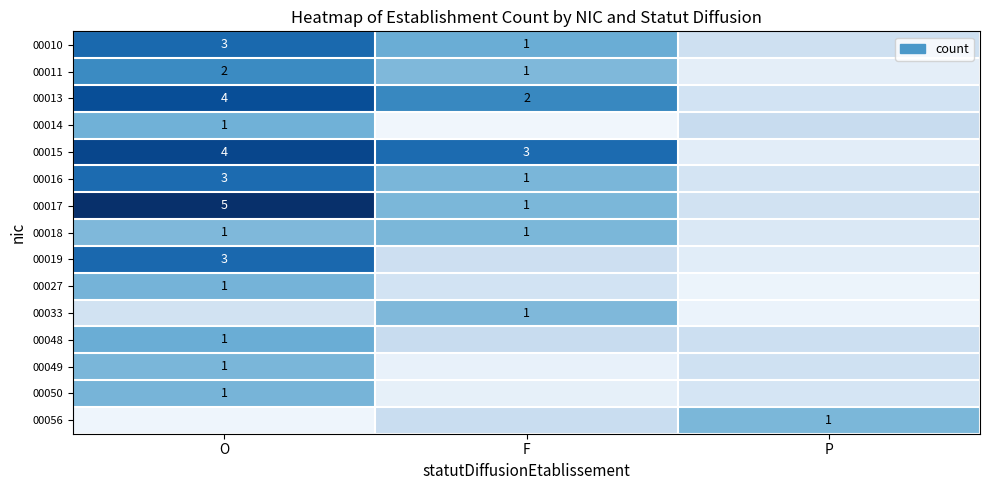

True or false: 00056 has a value of 0.6 at P.

False